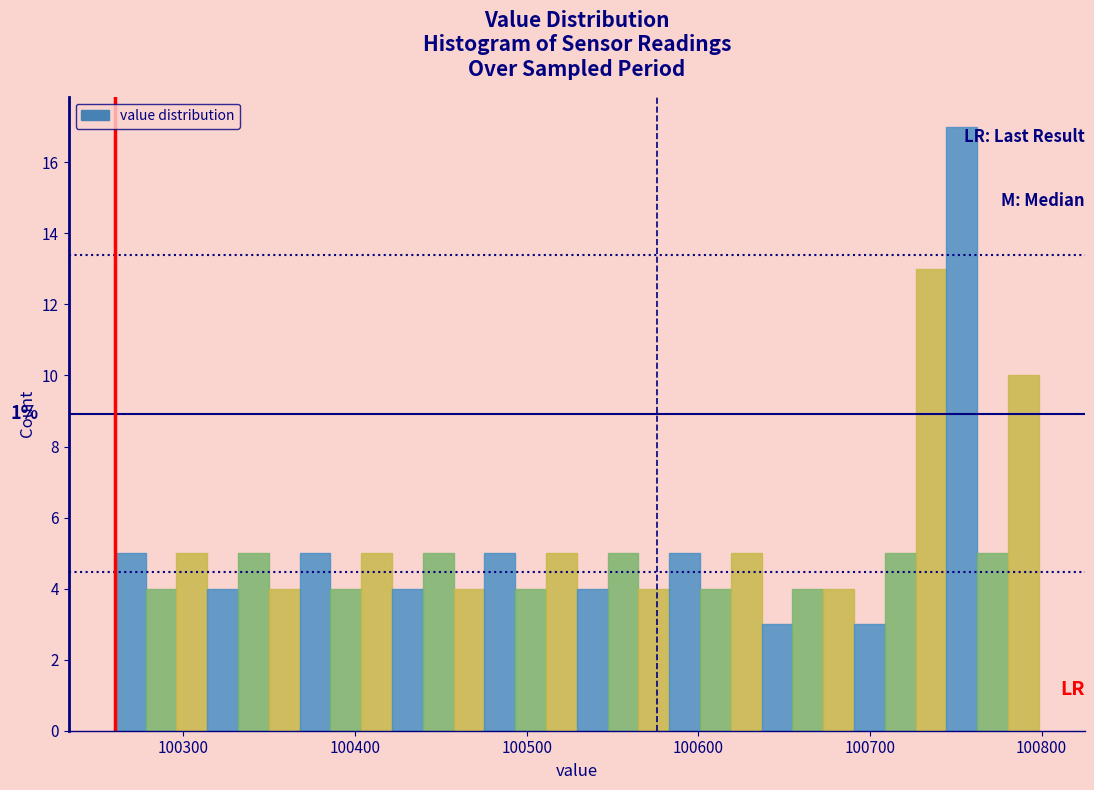

Read against the x-axis, roughly where is the centre of the tallest bar?

100750